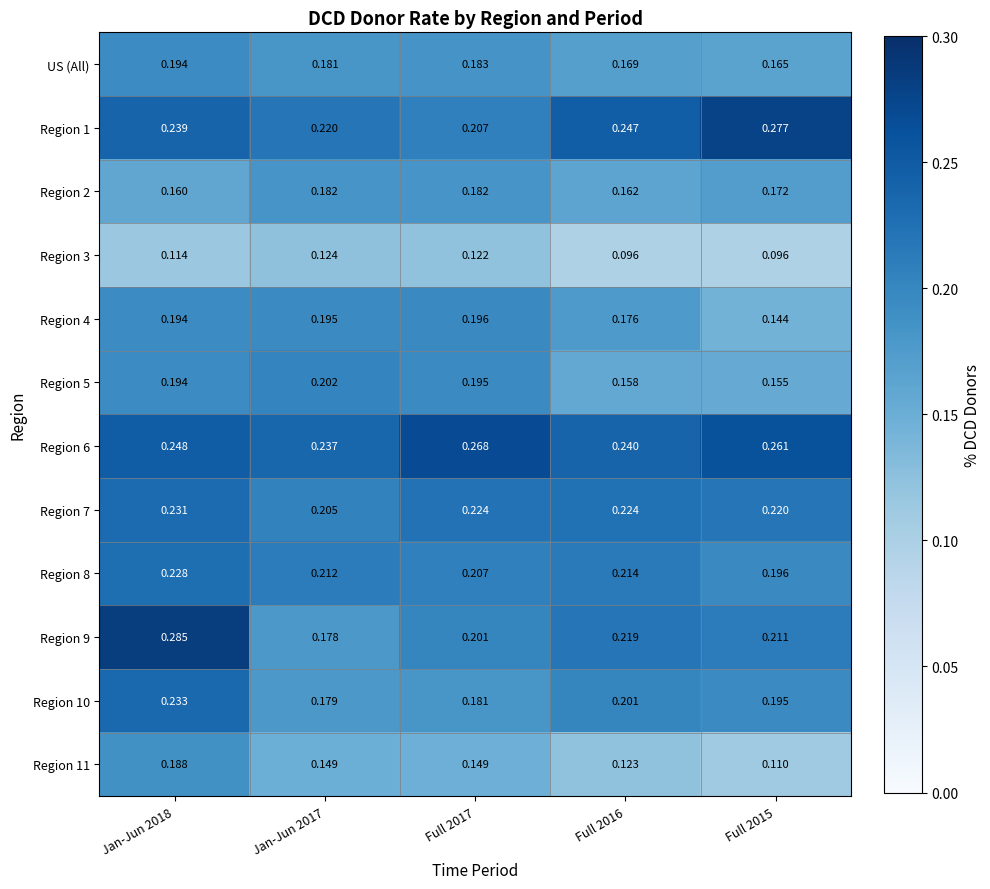

Which series has the largest total across all categories?

Region 6